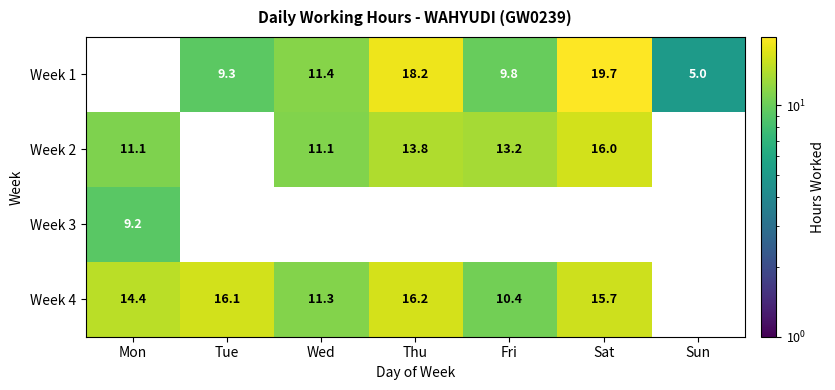

What is the sum of the Week 2 values at Thu and Mon?

24.9